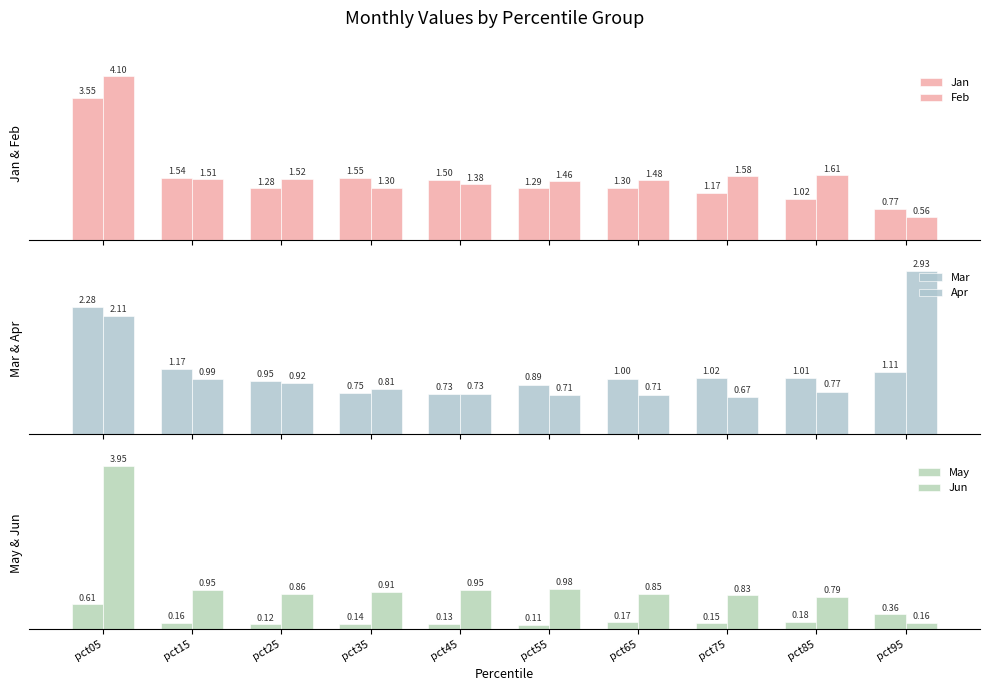

At which category is the sum across all series the highest?

pct05